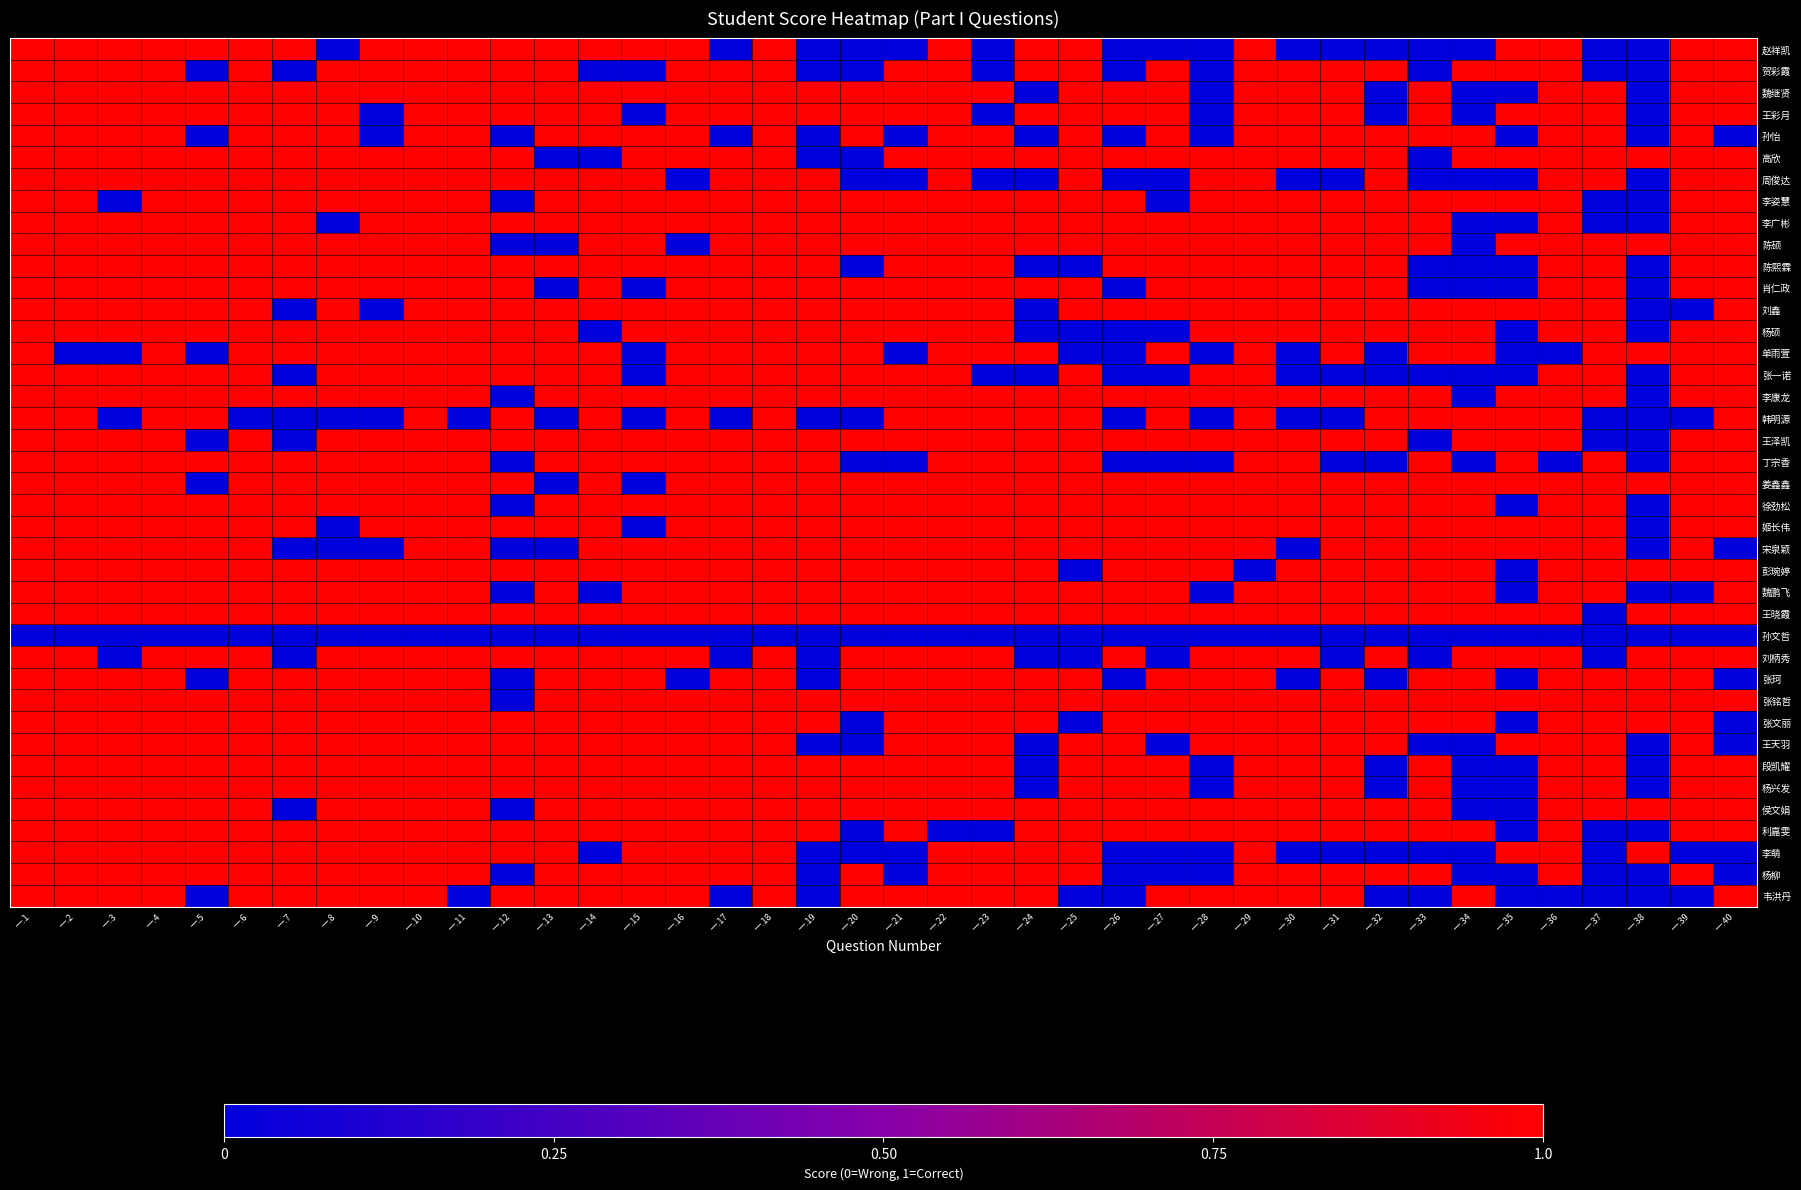

What is the total value across all series at 一.13?

33